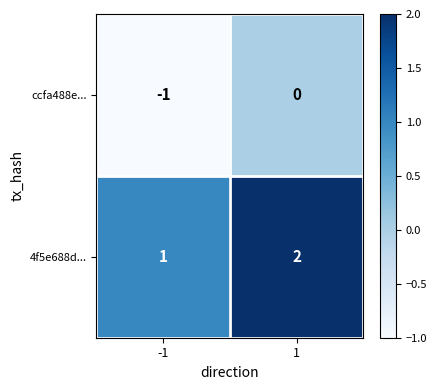

Which series has the largest total across all categories?

4f5e688d...